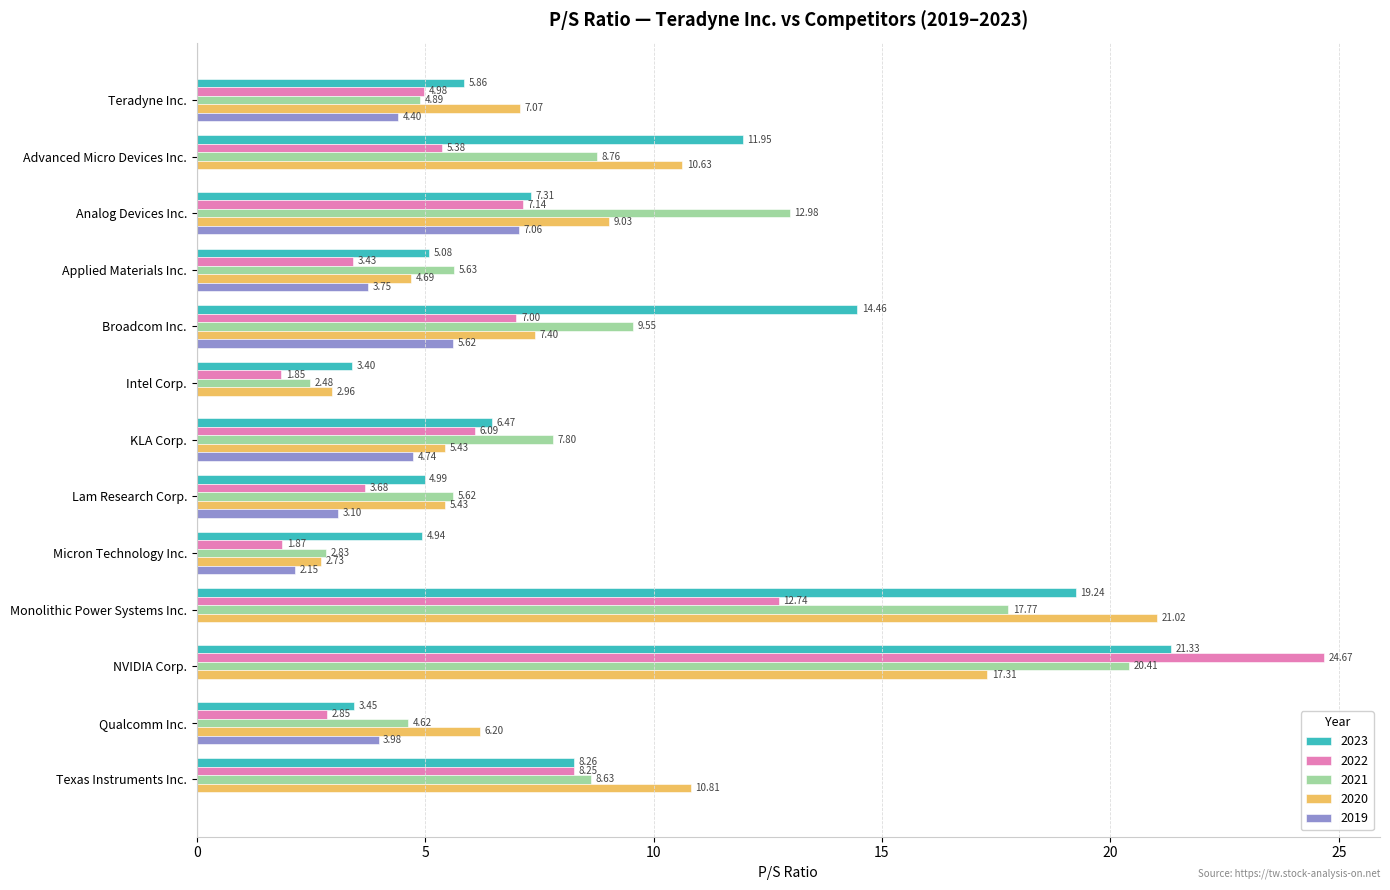

What is the average value of the 2021 series?

8.6